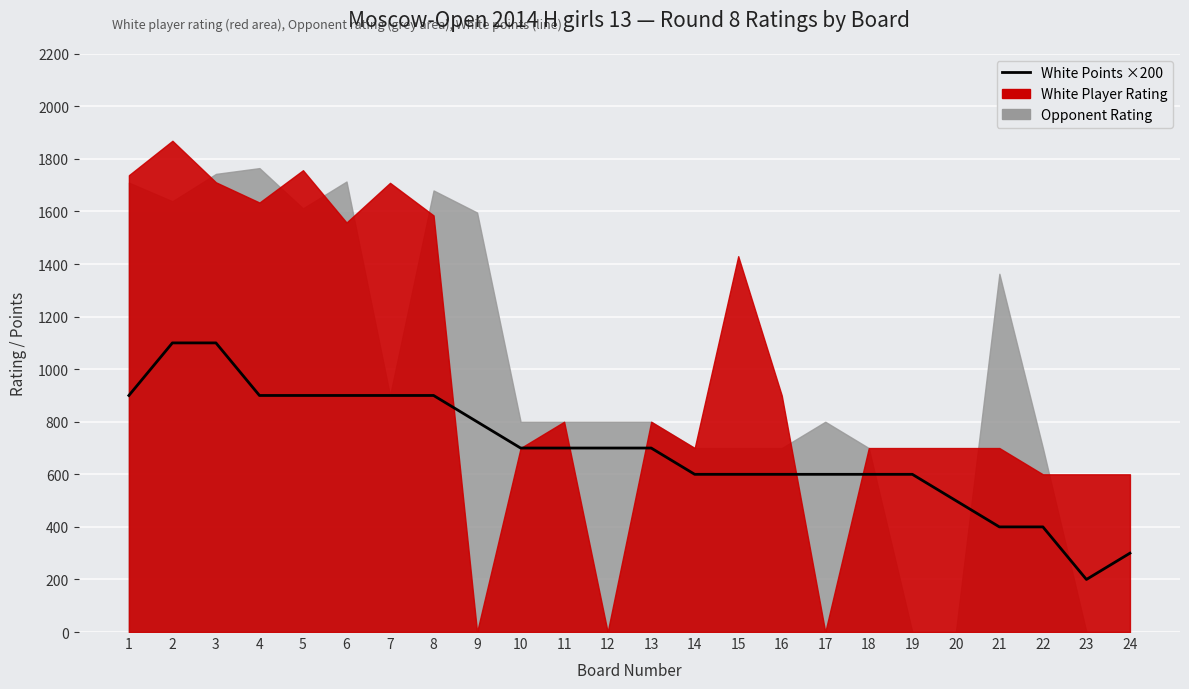

Rank the categories by value from lowest to highest.

23, 24, 21, 22, 20, 14, 15, 16, 17, 18, 19, 10, 11, 12, 13, 9, 1, 4, 5, 6, 7, 8, 2, 3